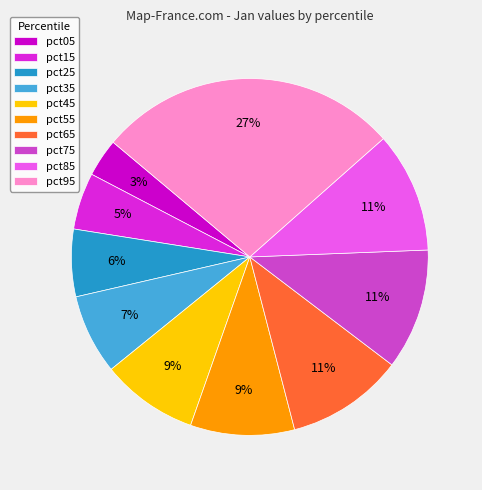

Does any single category account for the majority?

No